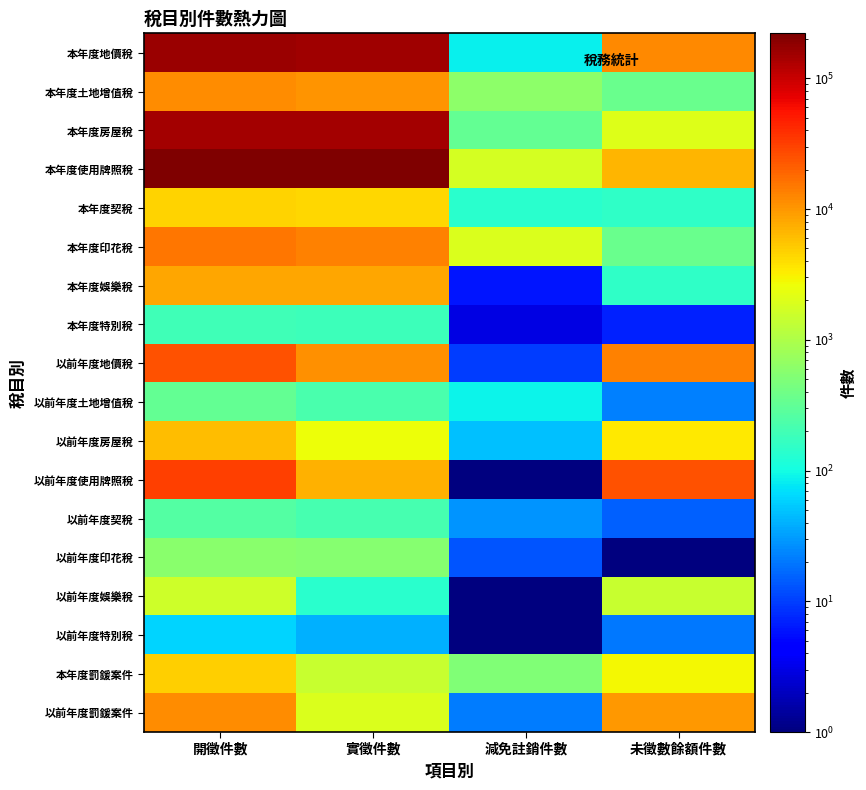

At 實徵件數, list the series in order from smallest to largest.

以前年度特別稅, 以前年度娛樂稅, 本年度特別稅, 以前年度契稅, 以前年度土地增值稅, 以前年度印花稅, 本年度罰鍰案件, 以前年度罰鍰案件, 以前年度房屋稅, 本年度契稅, 以前年度使用牌照稅, 本年度娛樂稅, 本年度土地增值稅, 以前年度地價稅, 本年度印花稅, 本年度房屋稅, 本年度地價稅, 本年度使用牌照稅